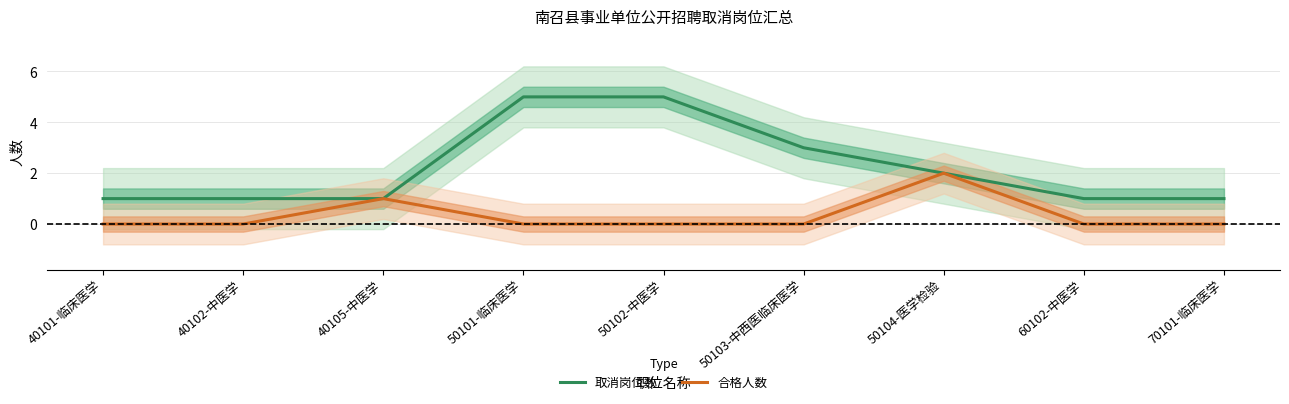

Rank the series by their maximum value, from lowest to highest.

合格人数, 取消岗位数